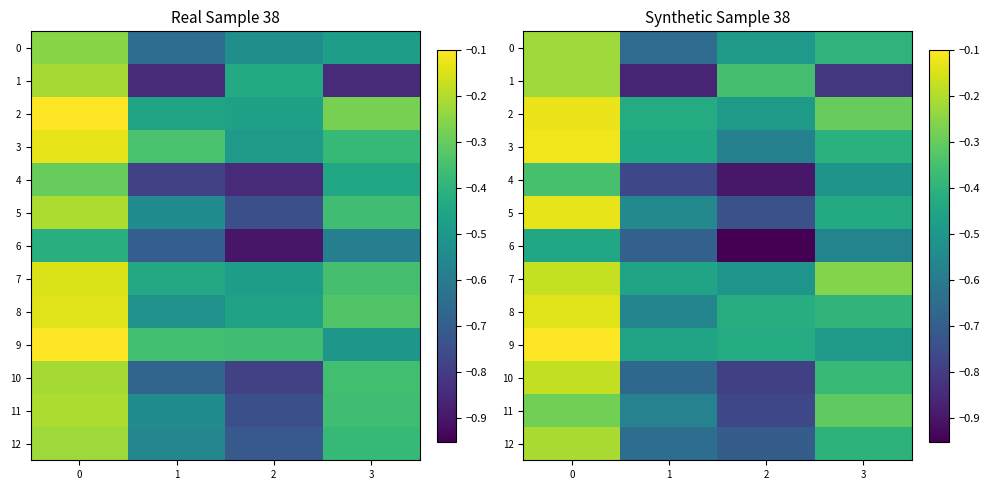

What is the total value across all series at 2?

-8.1